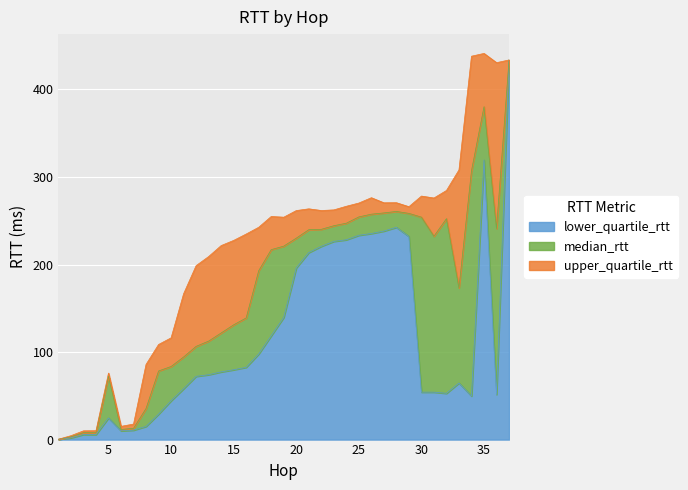

Which series has the widest spread of values?

upper_quartile_rtt